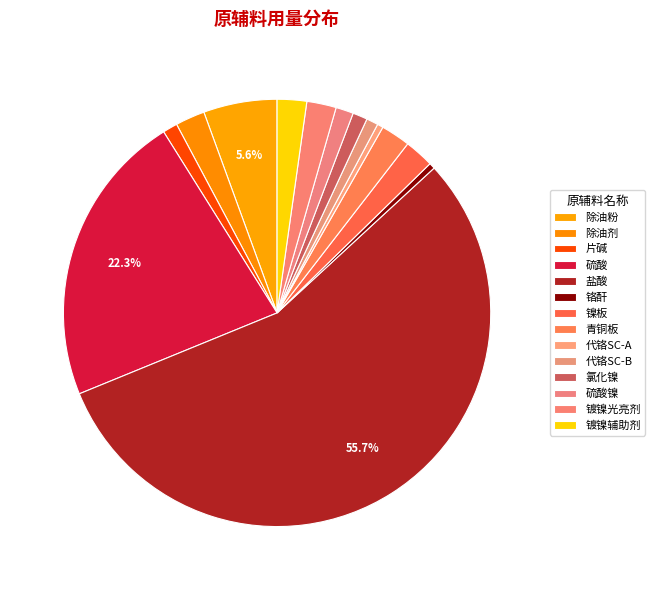

To the nearest percent, what is the average slice percentage?

7%